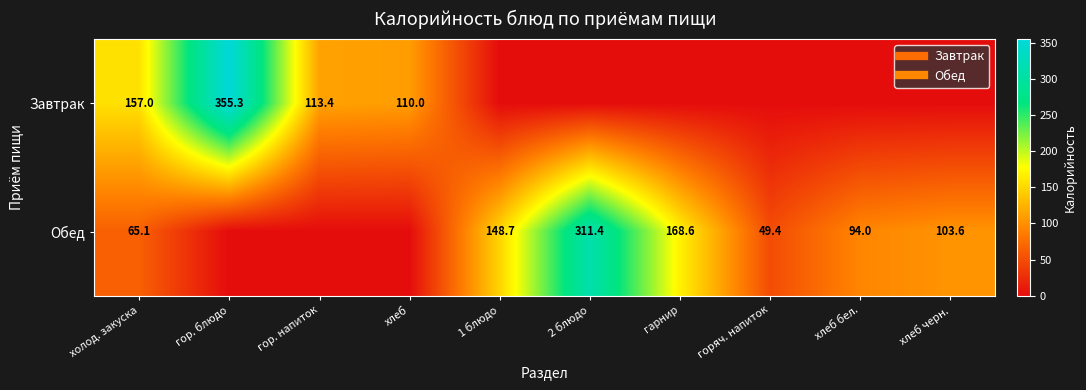

Which category has the highest value in the Обед series?

2 блюдо